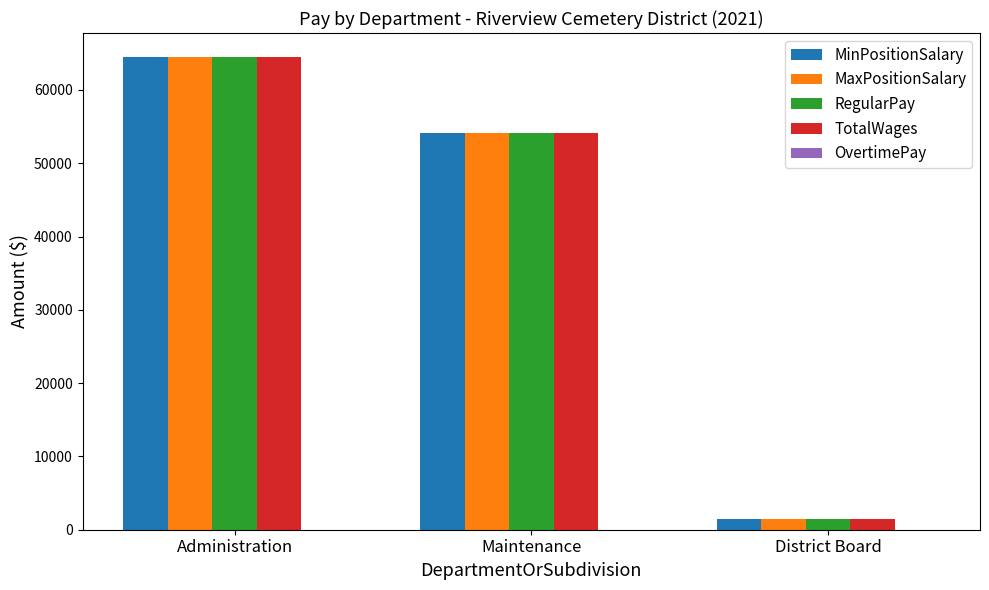

At which category is the sum across all series the highest?

Administration